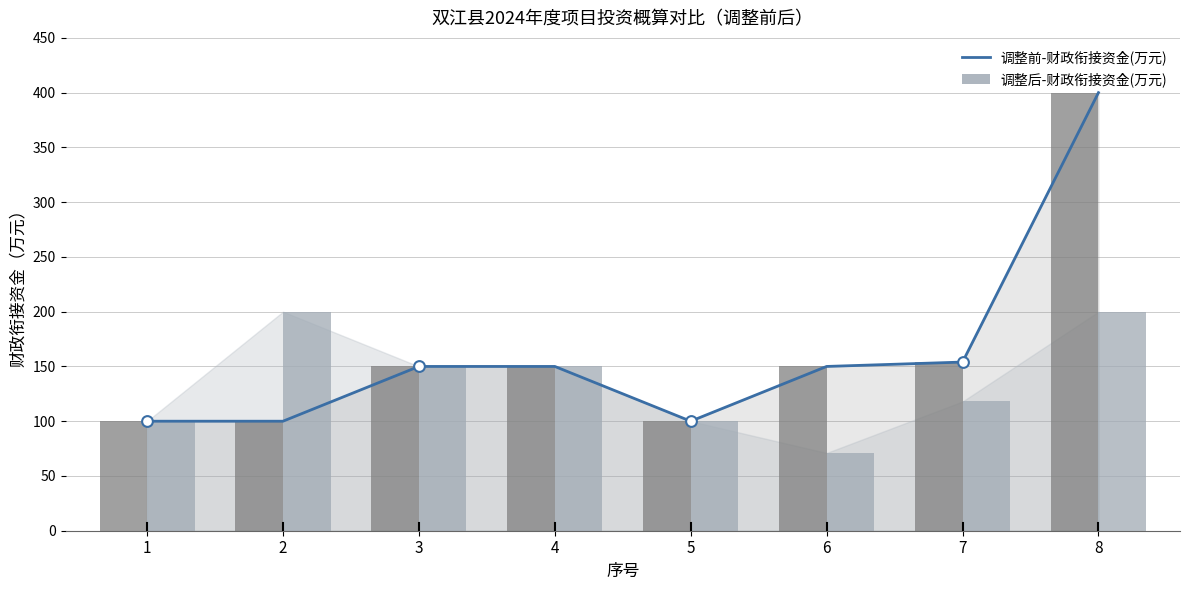

Approximately how many times larger is the value at 5 compared to 4?

0.7